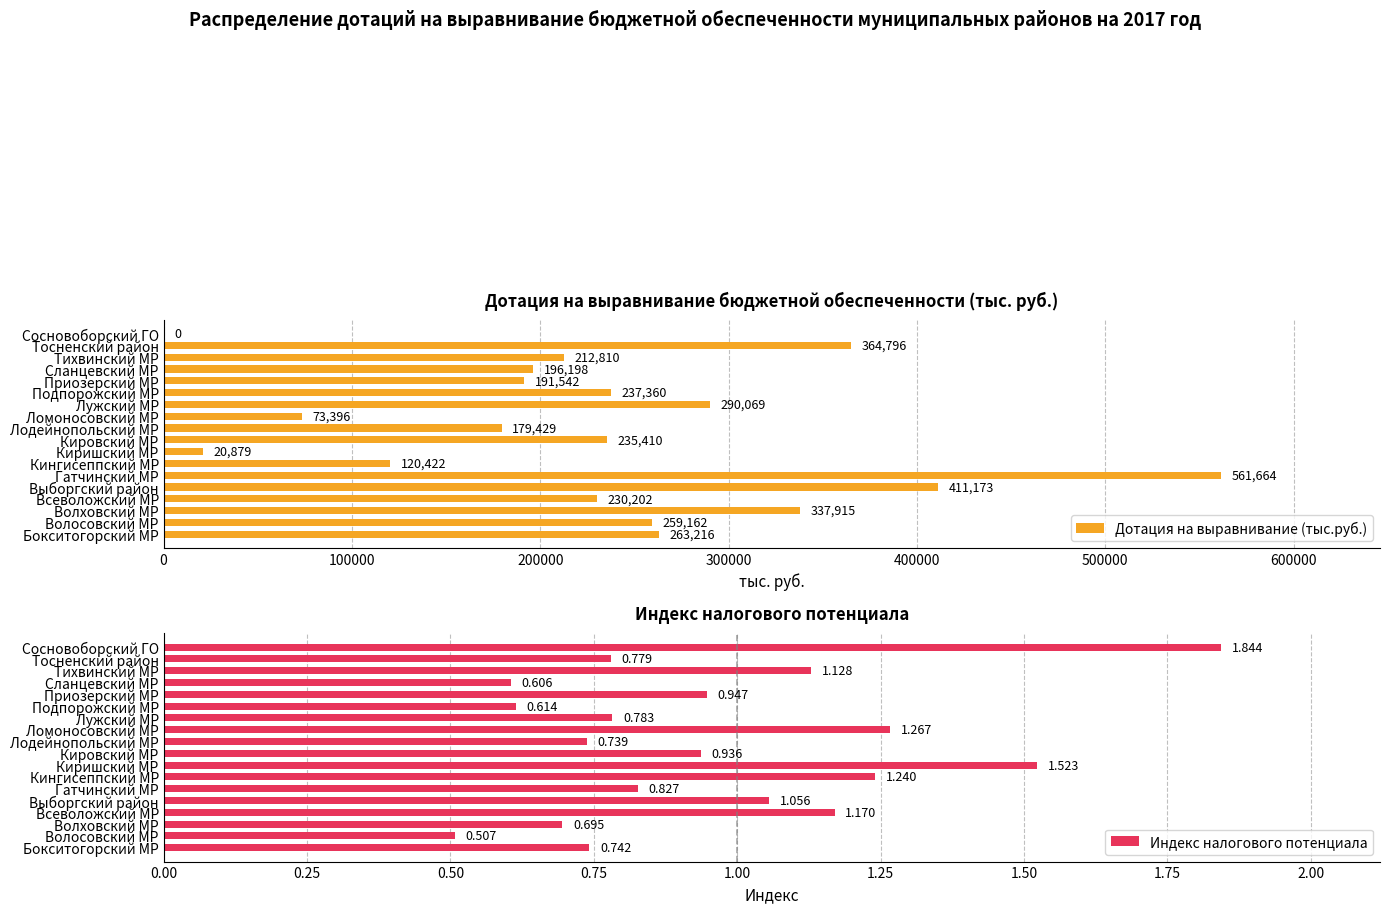

What is the highest value of the Дотация на выравнивание (тыс.руб.) series?

561663.8